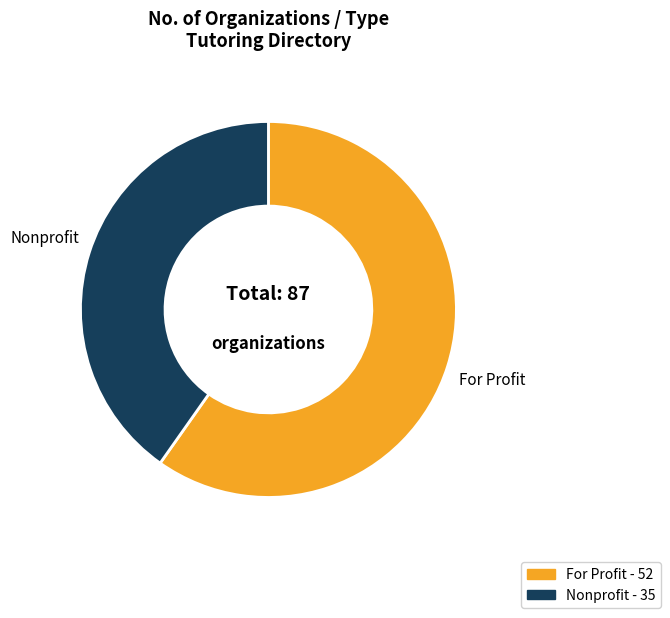

Rank the categories by value from highest to lowest.

For Profit, Nonprofit